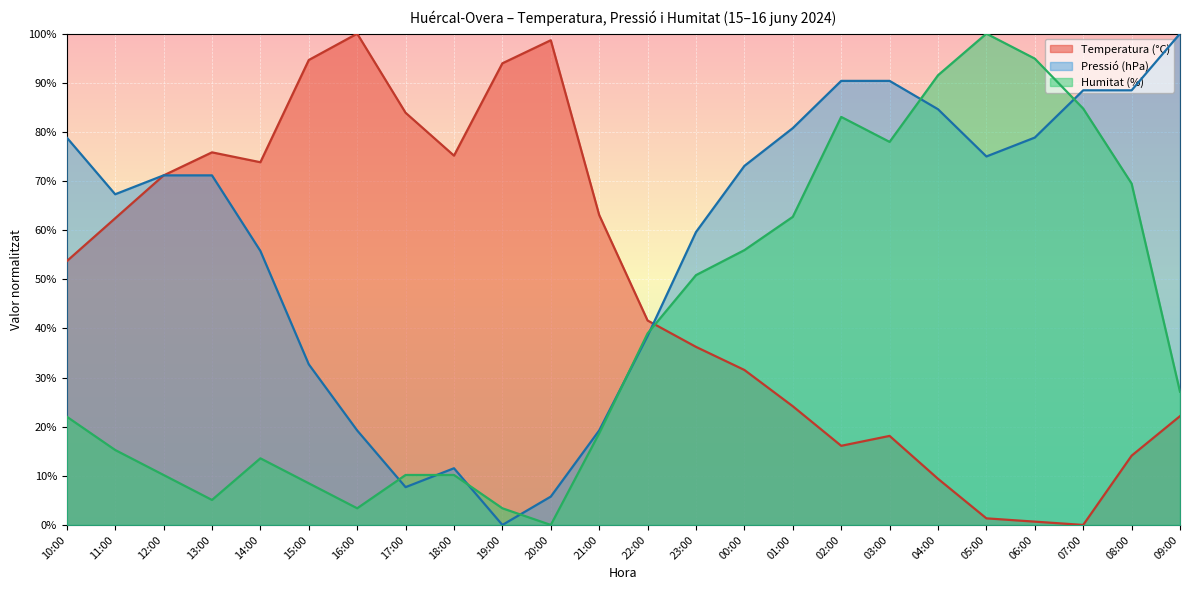

Reading left to right, extract all data points from this chart.

Temperatura (°C): 10:00=53.7	11:00=62.4	12:00=71.1	13:00=75.8	14:00=73.8	15:00=94.6	16:00=100.0	17:00=83.9	18:00=75.2	19:00=94.0	20:00=98.7	21:00=63.1	22:00=41.6	23:00=36.2	00:00=31.5	01:00=24.2	02:00=16.1	03:00=18.1	04:00=9.4	05:00=1.3	06:00=0.7	07:00=0.0	08:00=14.1	09:00=22.1
Pressió (hPa): 10:00=78.8	11:00=67.3	12:00=71.2	13:00=71.2	14:00=55.8	15:00=32.7	16:00=19.2	17:00=7.7	18:00=11.5	19:00=0.0	20:00=5.8	21:00=19.2	22:00=38.5	23:00=59.6	00:00=73.1	01:00=80.8	02:00=90.4	03:00=90.4	04:00=84.6	05:00=75.0	06:00=78.8	07:00=88.5	08:00=88.5	09:00=100.0
Humitat (%): 10:00=22.0	11:00=15.3	12:00=10.2	13:00=5.1	14:00=13.6	15:00=8.5	16:00=3.4	17:00=10.2	18:00=10.2	19:00=3.4	20:00=0.0	21:00=18.6	22:00=39.0	23:00=50.8	00:00=55.9	01:00=62.7	02:00=83.1	03:00=78.0	04:00=91.5	05:00=100.0	06:00=94.9	07:00=84.7	08:00=69.5	09:00=27.1